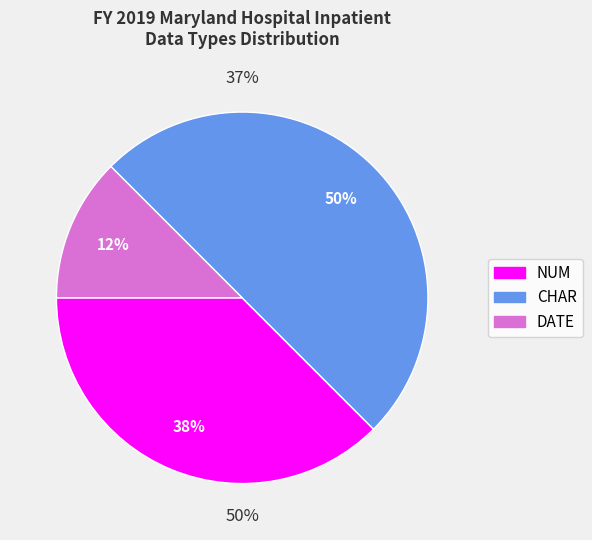

Is NUM (1) the majority of the pie?

No